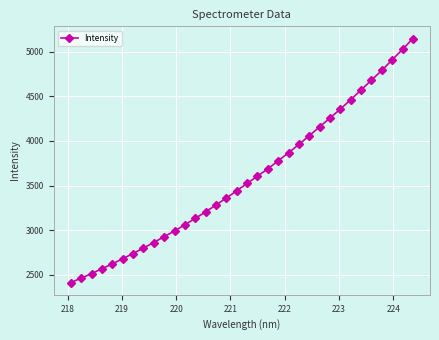

What is the value of the 34th point from the left?

5147.6